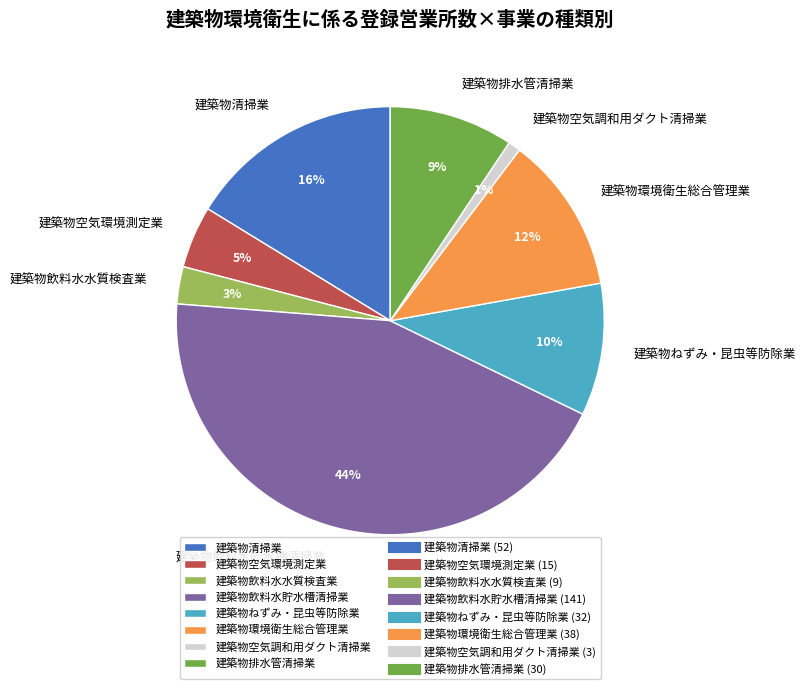

What percentage is the 建築物ねずみ・昆虫等防除業 slice, to the nearest percent?

10%